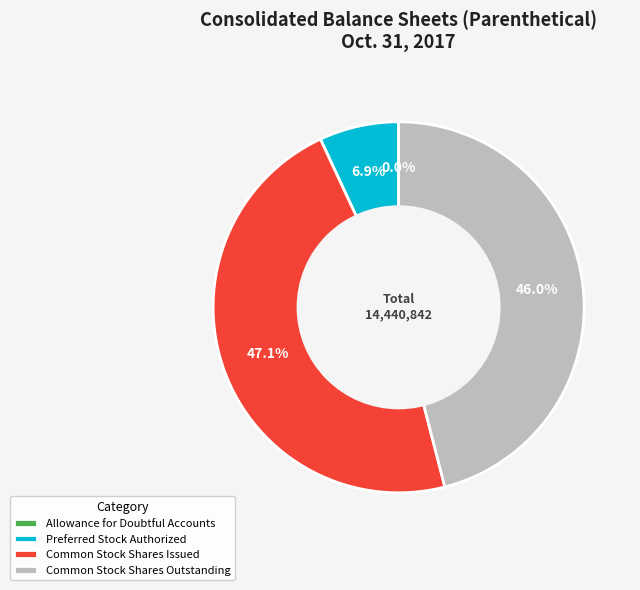

What is the largest slice in the pie chart?

Common Stock Shares Issued